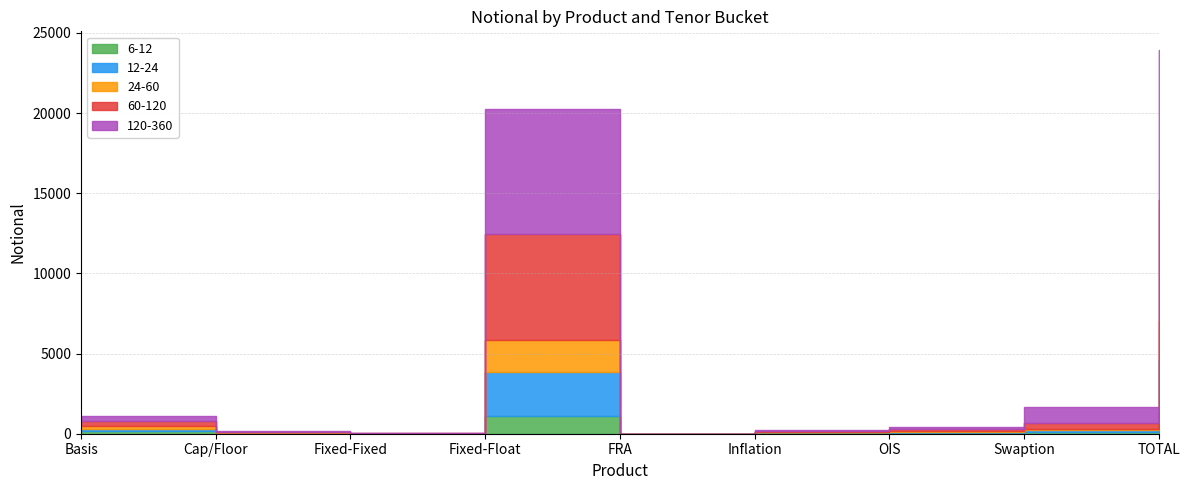

What is the total value across all series at OIS?

424